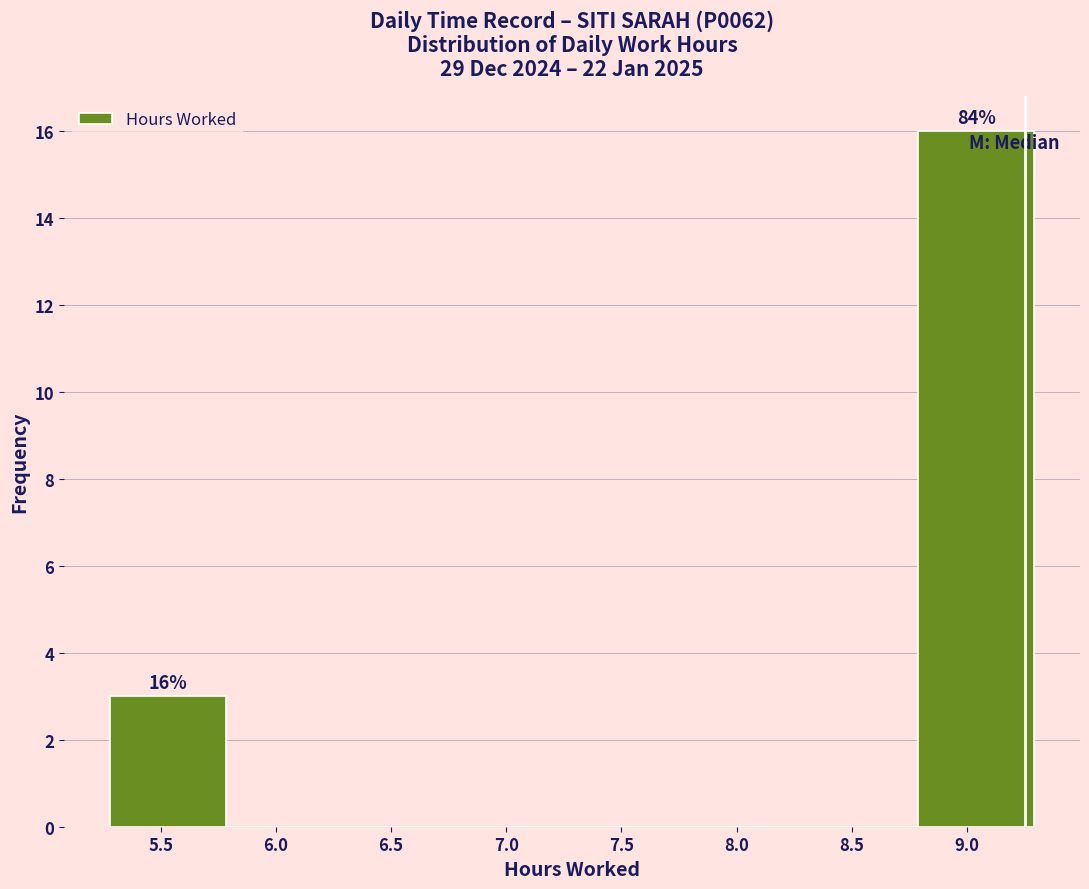

Which range on the x-axis has the tallest bar?

8.8 to 9.3